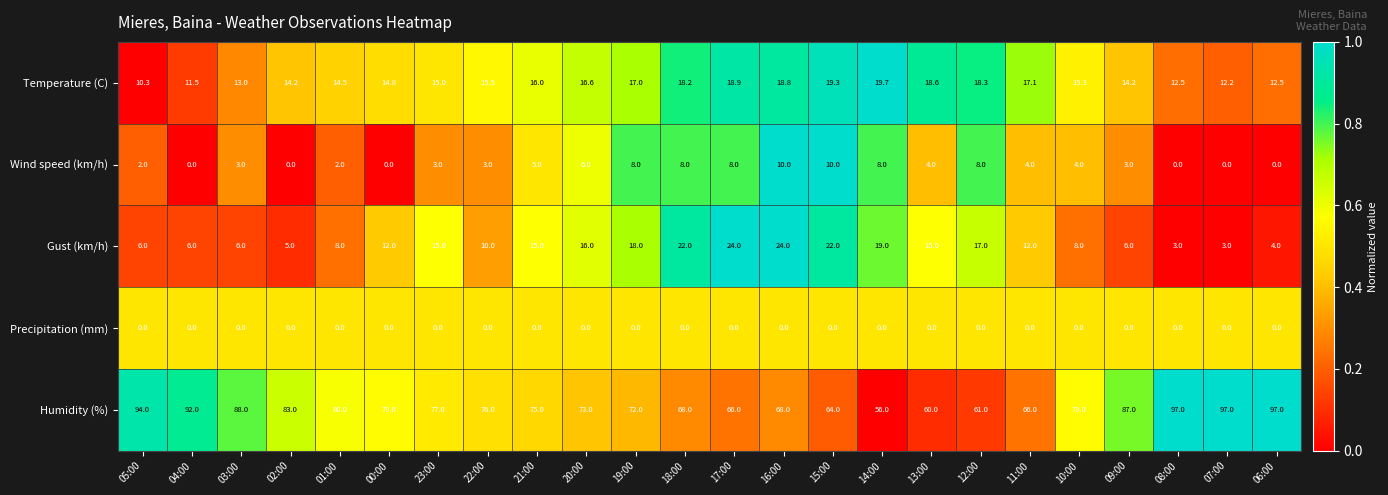

What is the sum of all Gust (km/h) values?

296.0